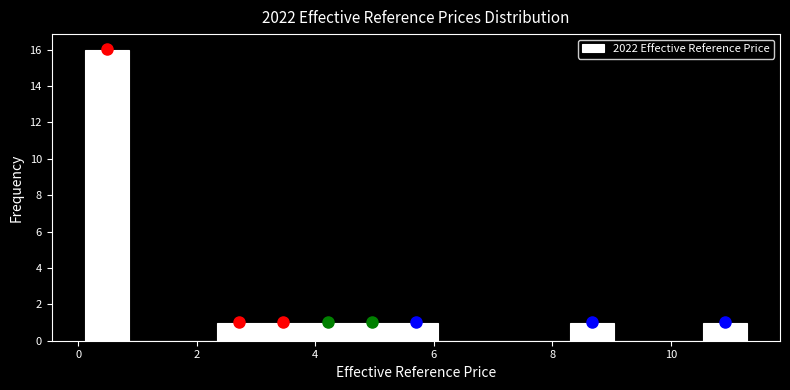

Around what value on the x-axis is the tallest bar? Give the approximate position of its centre, as read against the axis.

0.4